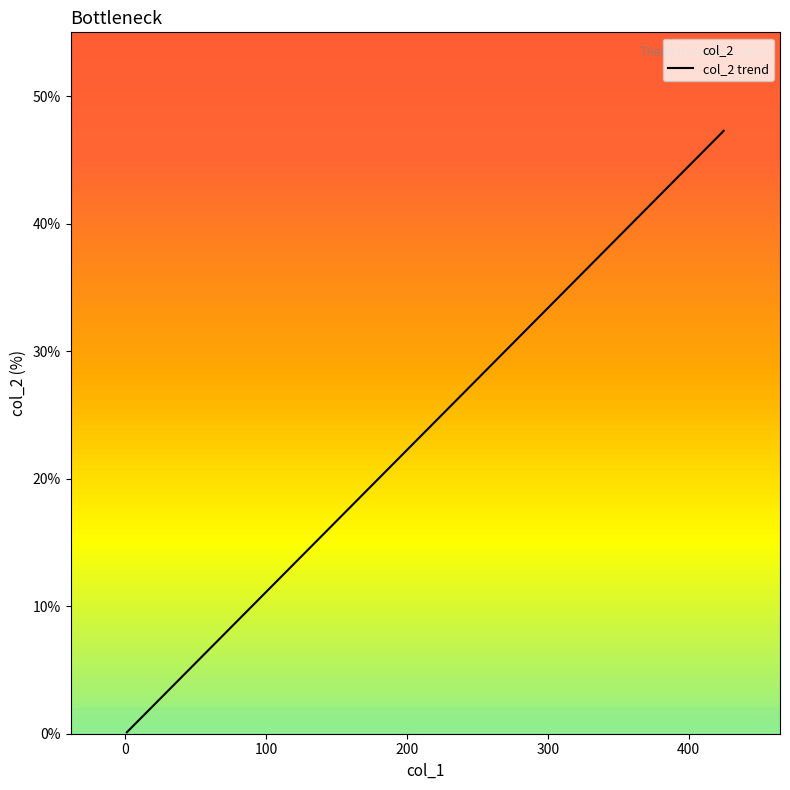

What is the smallest value displayed?

0.1